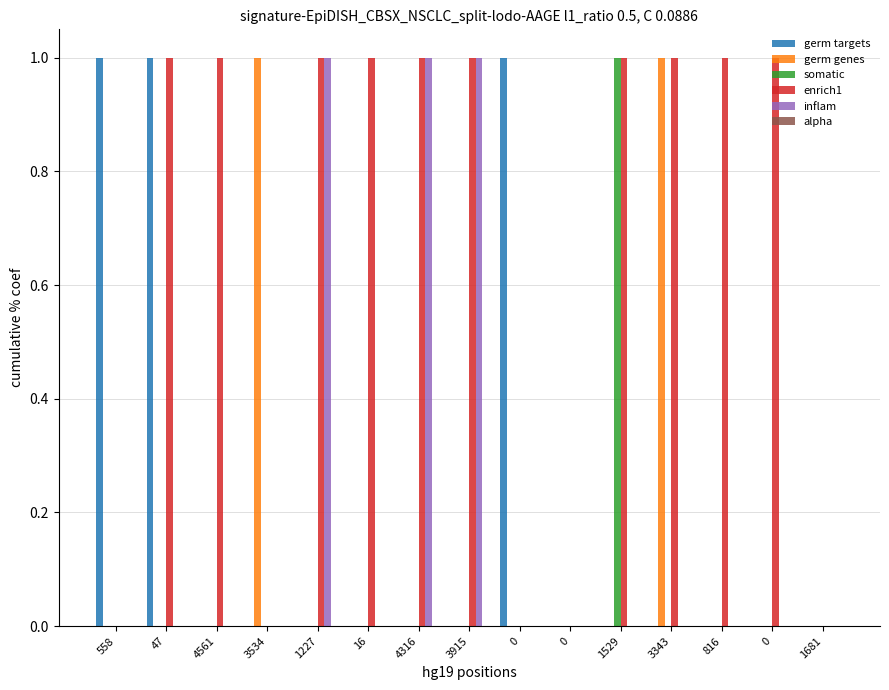

Rank the categories by enrich1 value from lowest to highest.

558, 3534, 0, 0, 1681, 47, 4561, 1227, 16, 4316, 3915, 1529, 3343, 816, 0